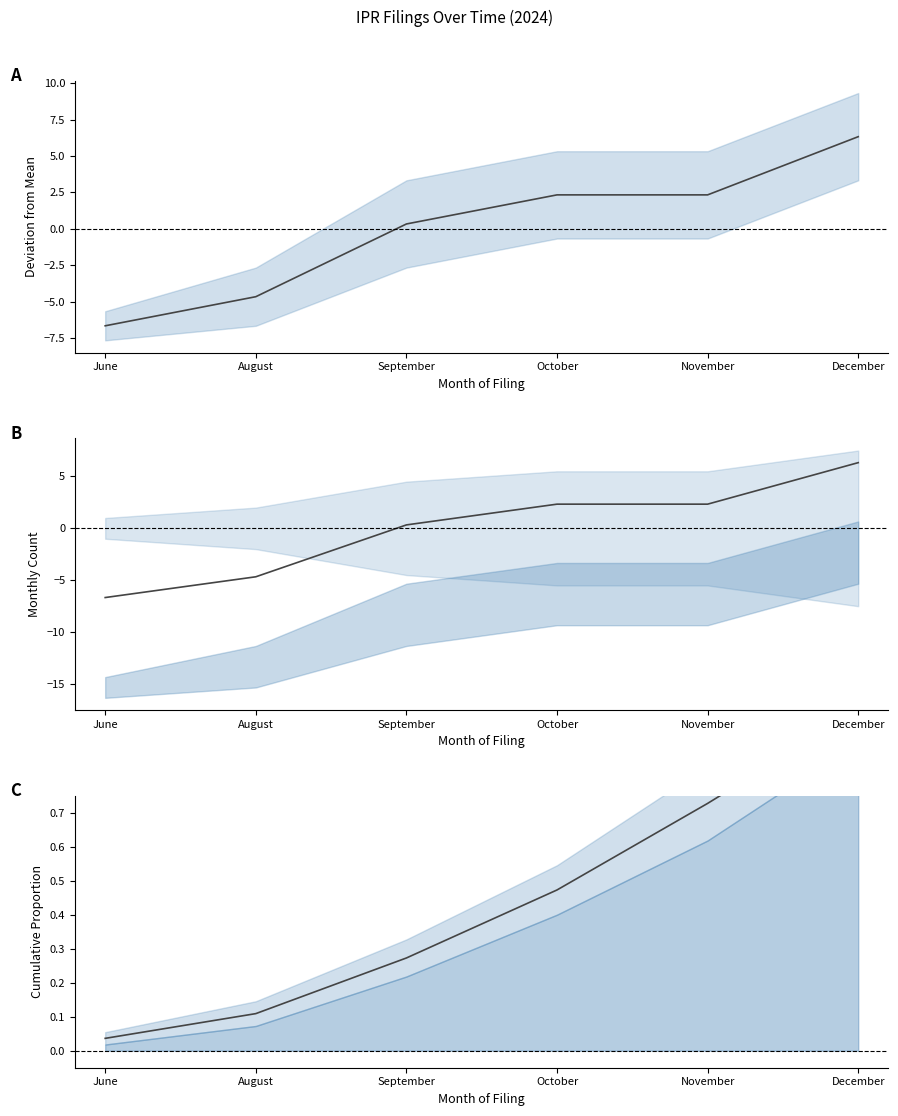

Rank the series by their maximum value, from lowest to highest.

Cumulative Proportion, Monthly Deviation, Monthly Count (centered)